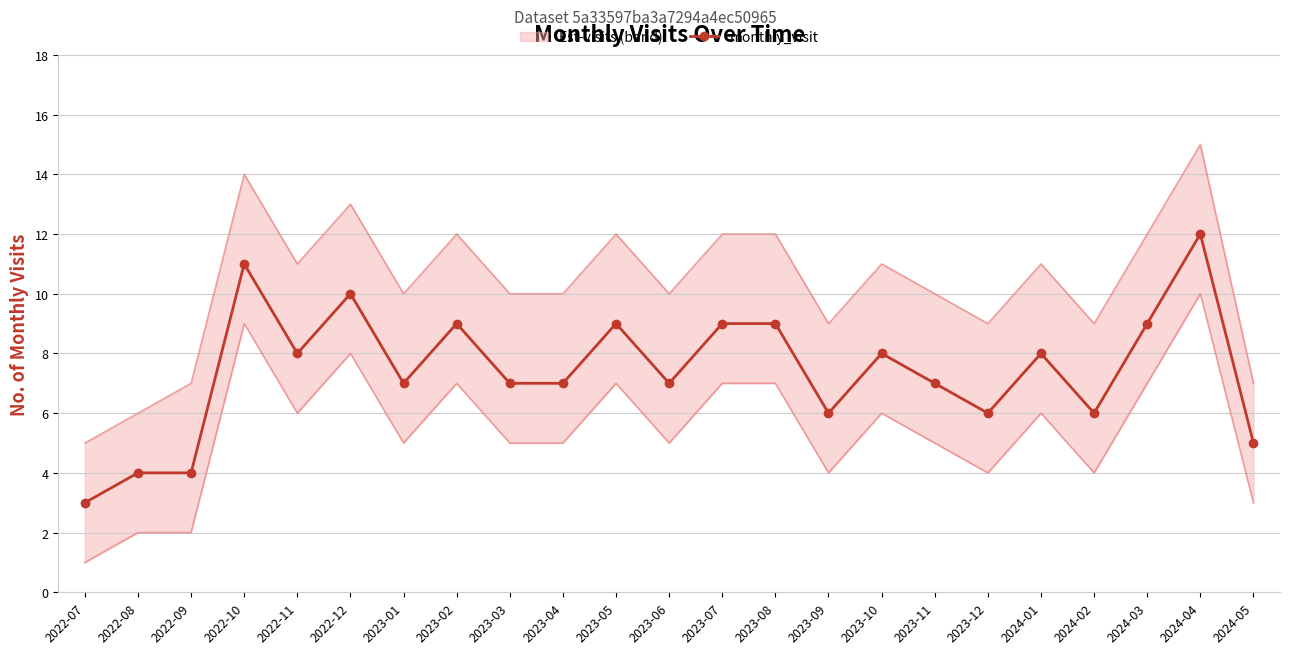

What is the maximum value shown in the chart?

12